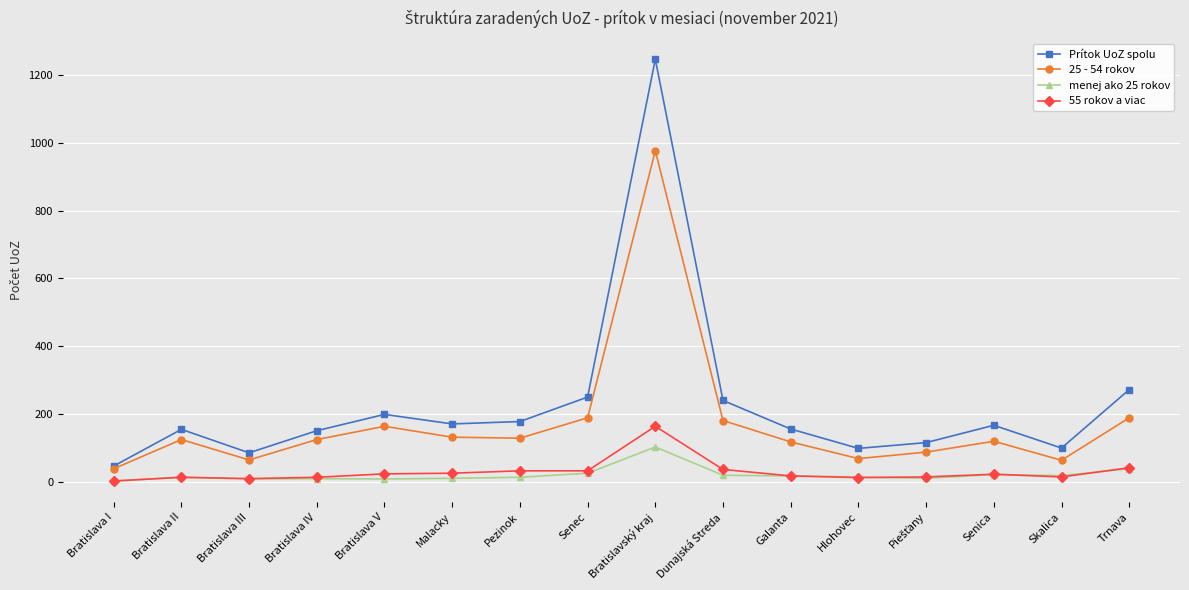

Between Hlohovec and Trnava, which series saw the biggest shift?

Prítok UoZ spolu